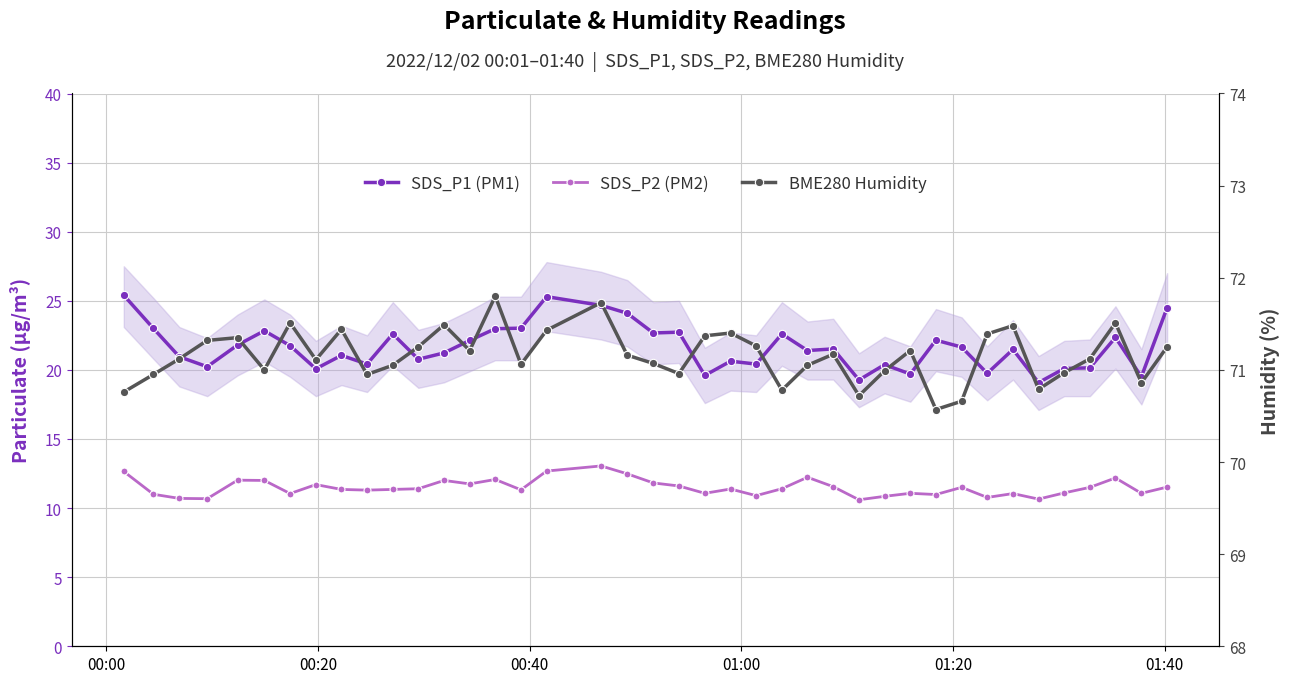

At how many categories does at least one series exceed 43?

40